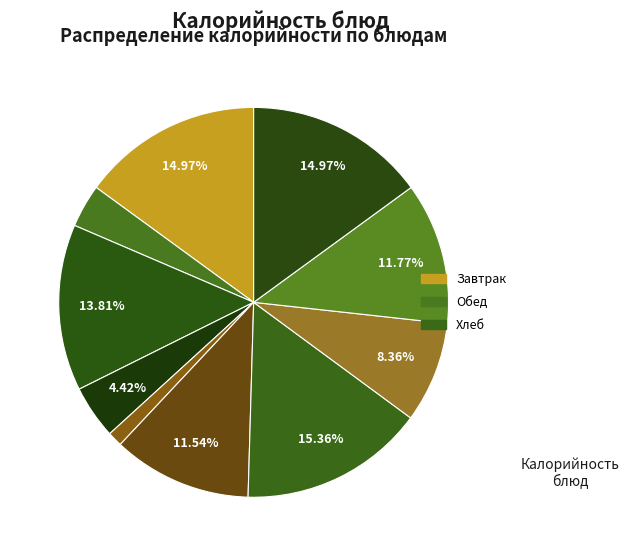

How many segments does this pie chart have?

10